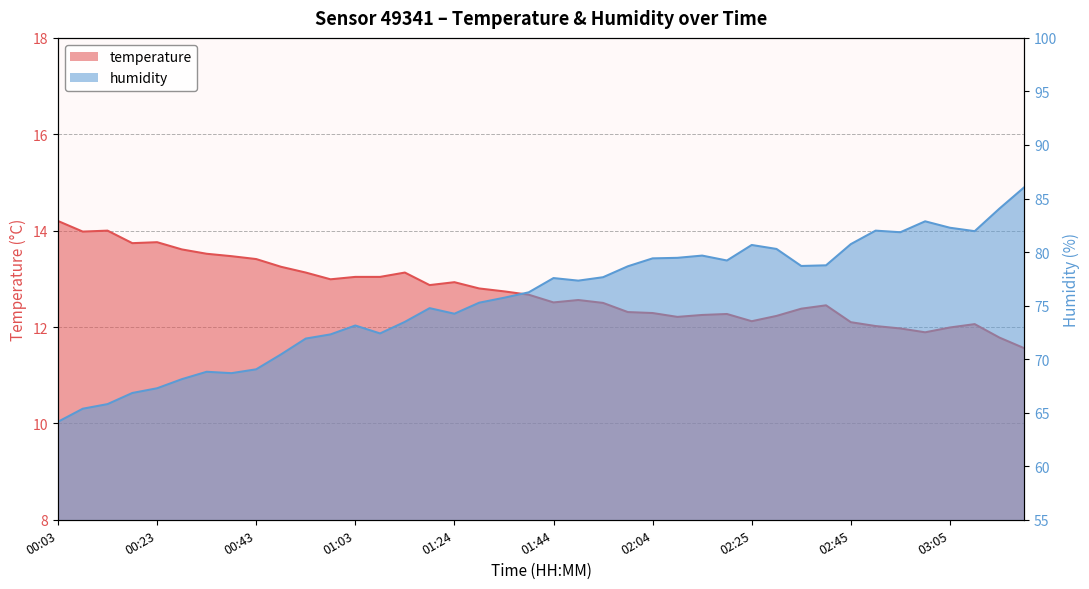

What position from the left is 00:48?

10